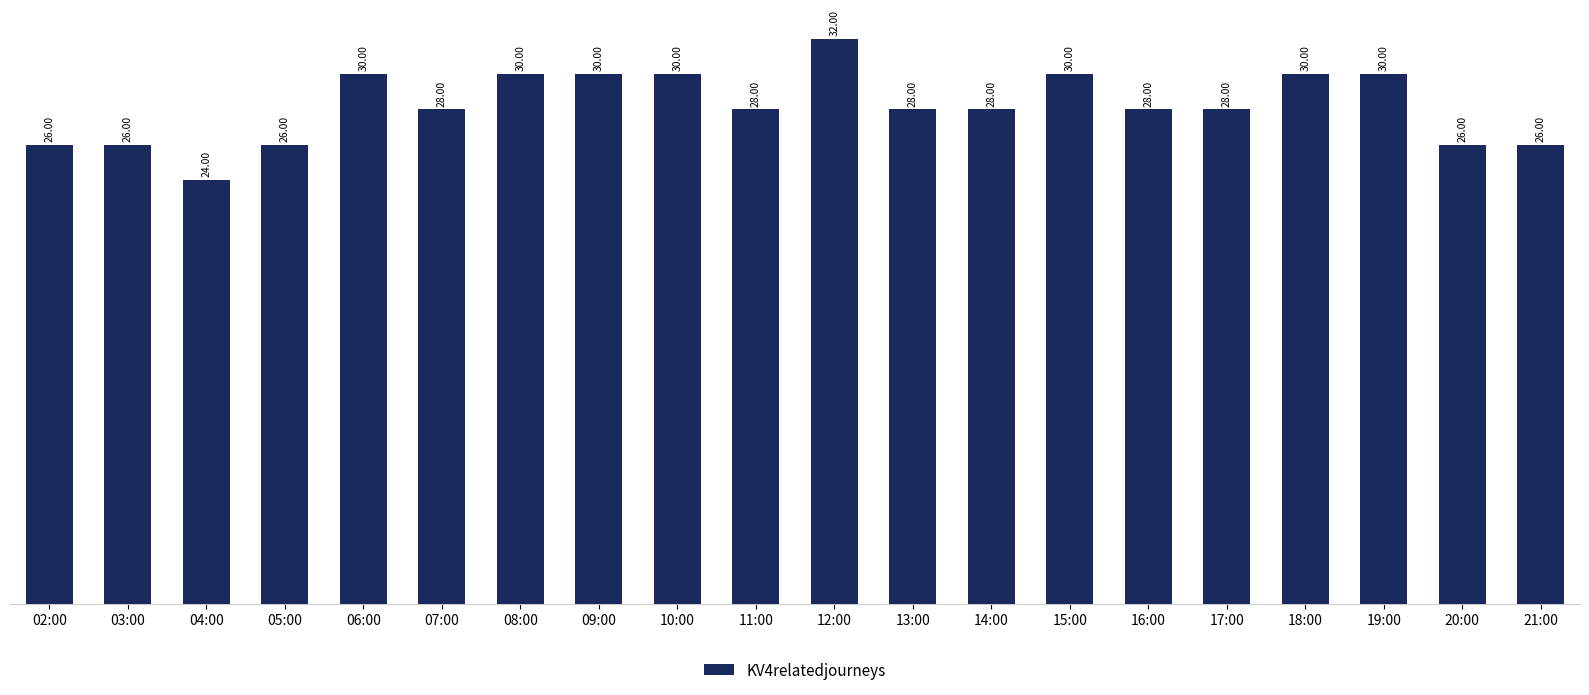

The value at 09:00 is 30. True or false?

True